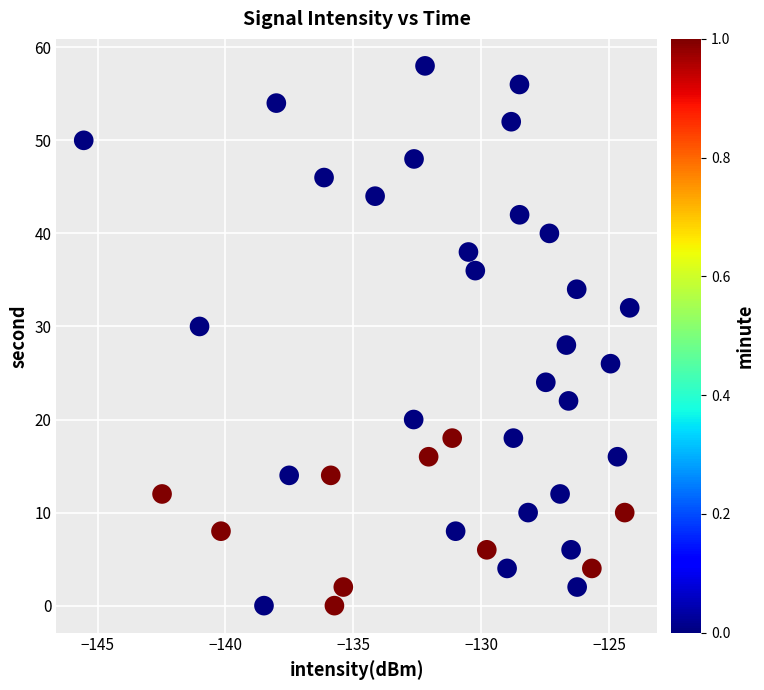

What is the range of Y values (max minus min)?

58